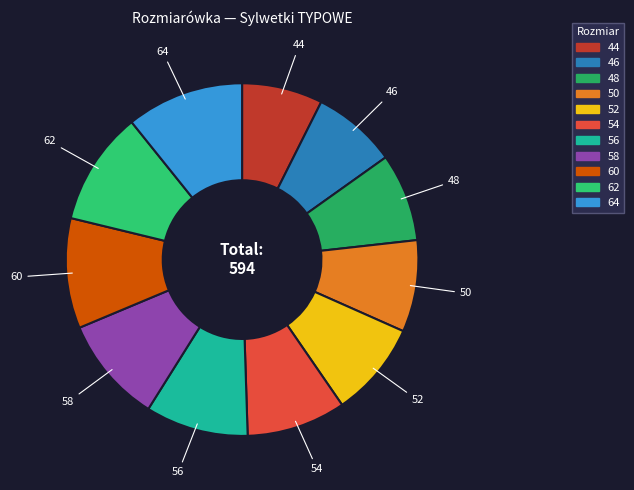

True or false: 54 accounts for 9% of the total.

True